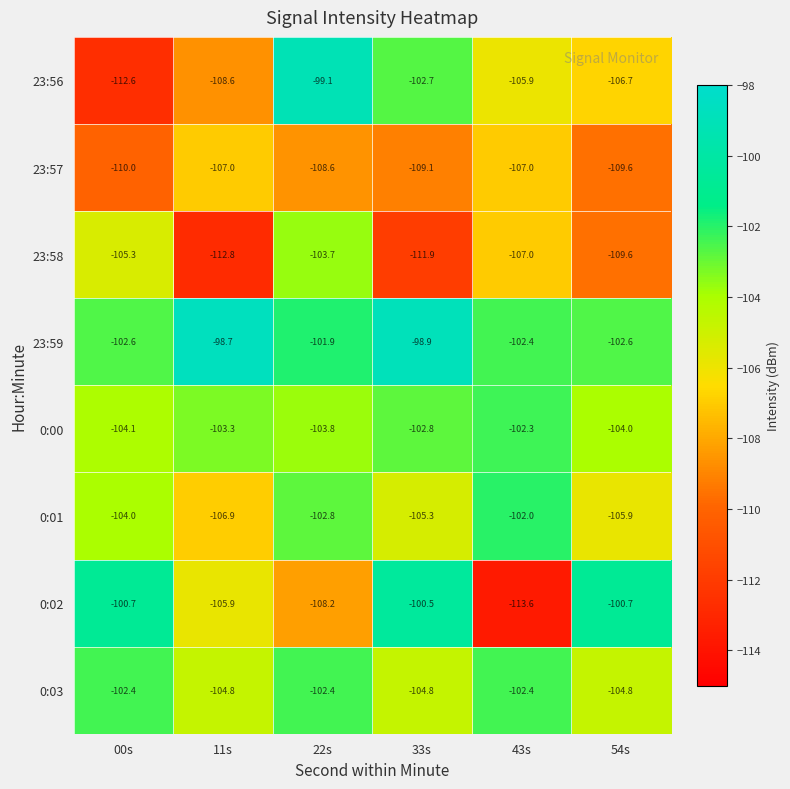

What value does the 23:56 series have at 22s?

-99.1